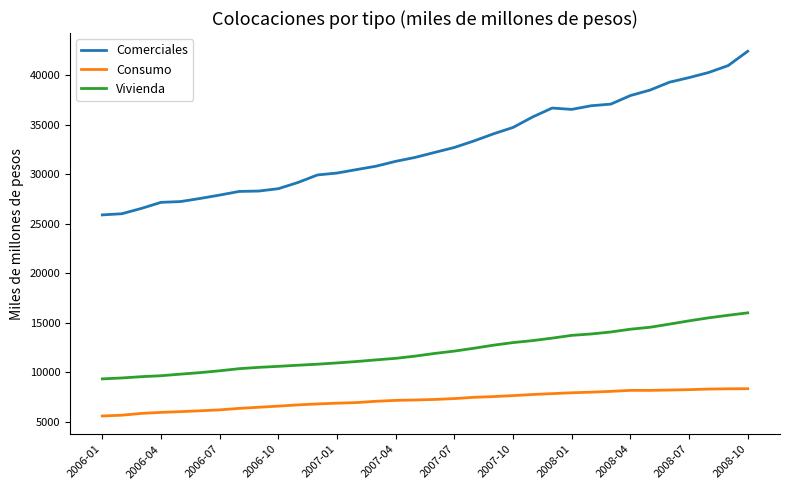

Rank the series by their maximum value, from lowest to highest.

Consumo, Vivienda, Comerciales